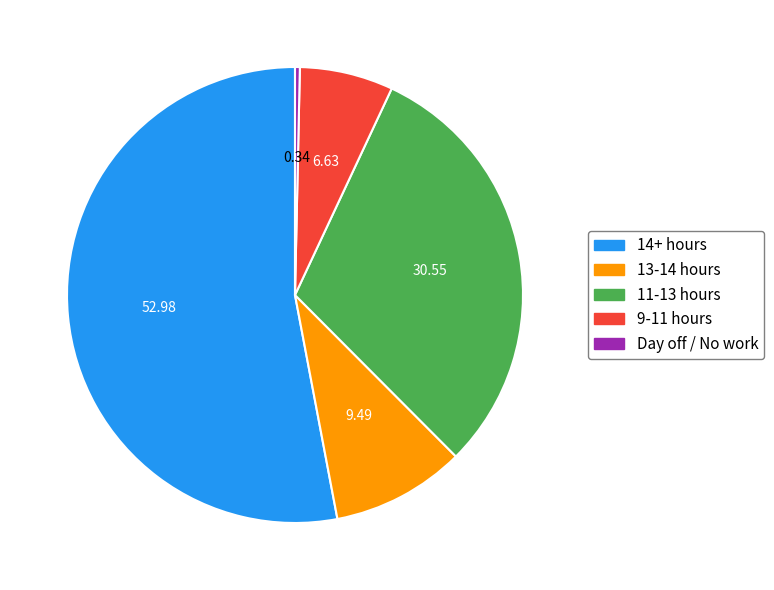

Combined, do 13-14 hours and 9-11 hours account for over 50%?

No